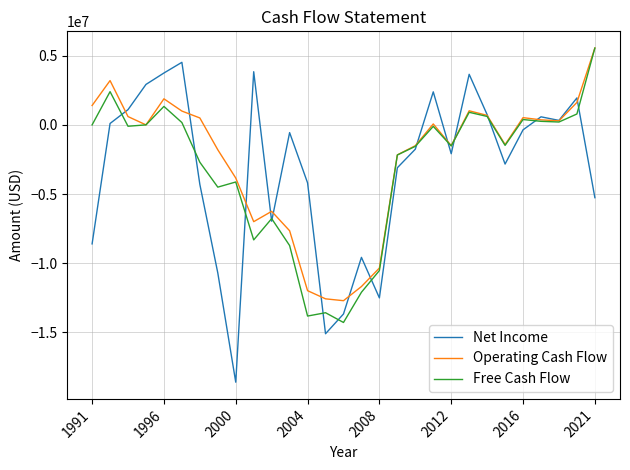

What is the maximum value for Net Income?

4520000